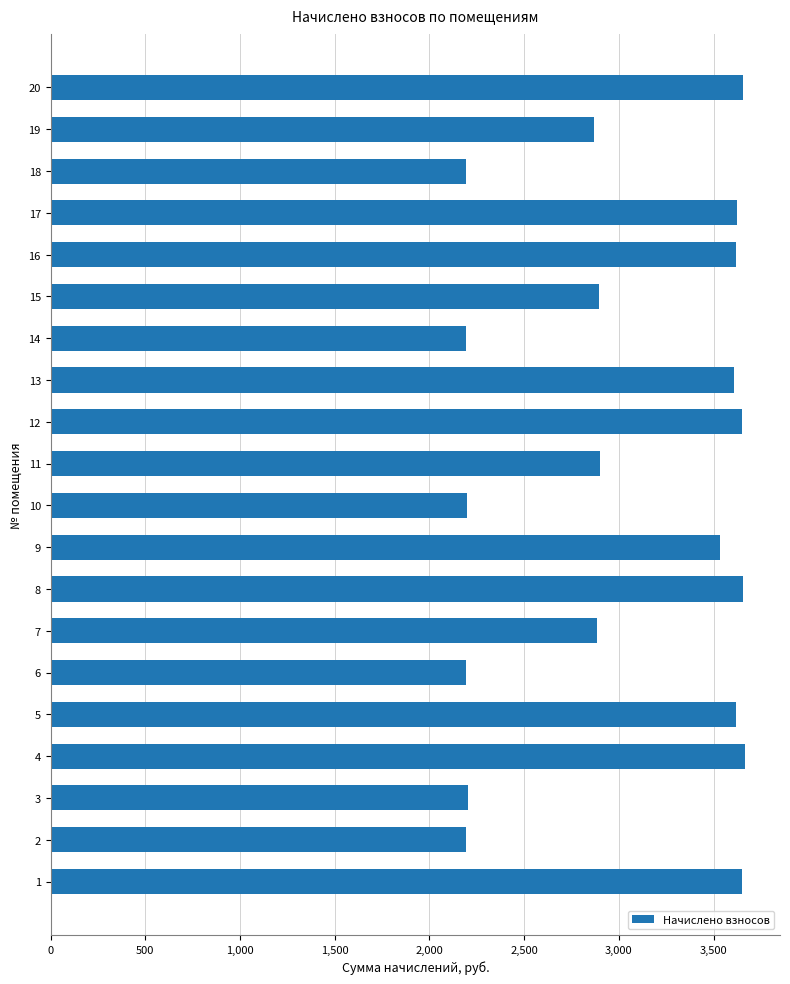

The value at 6 is 2190.5. True or false?

True